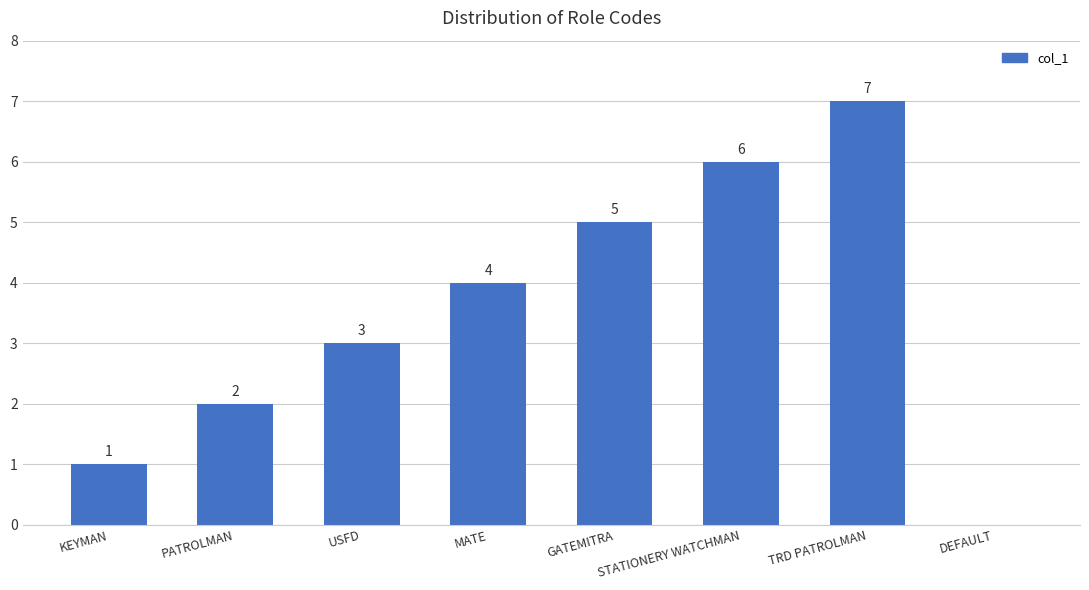

What is the difference between the values at TRD PATROLMAN and USFD?

4